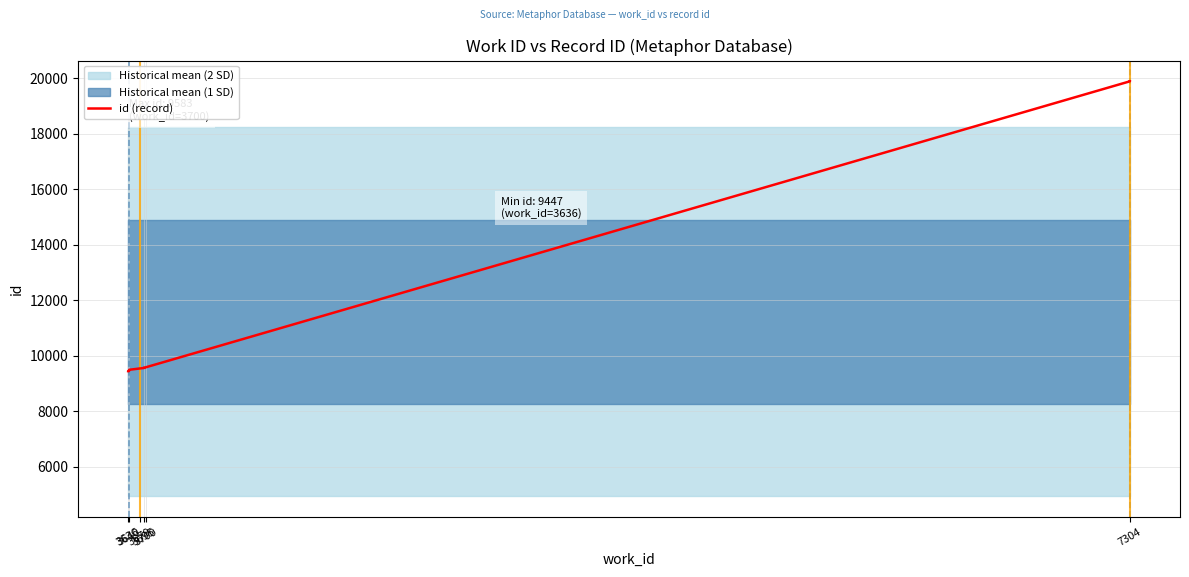

Reading left to right, transcribe all the data shown in this chart.

9447	9449	9463	9495	9543	9561	9576	9583	19895	19896